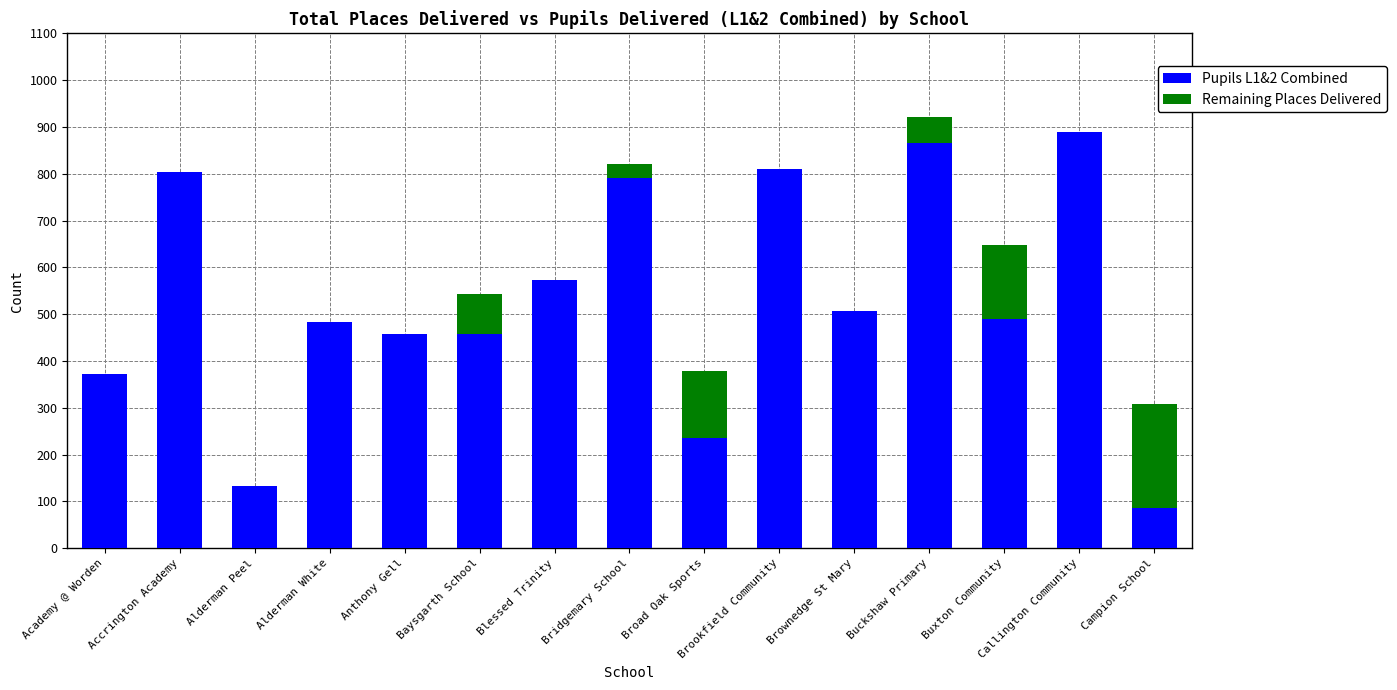

The Pupils L1&2 Combined series shows 153 at Campion School. True or false?

False